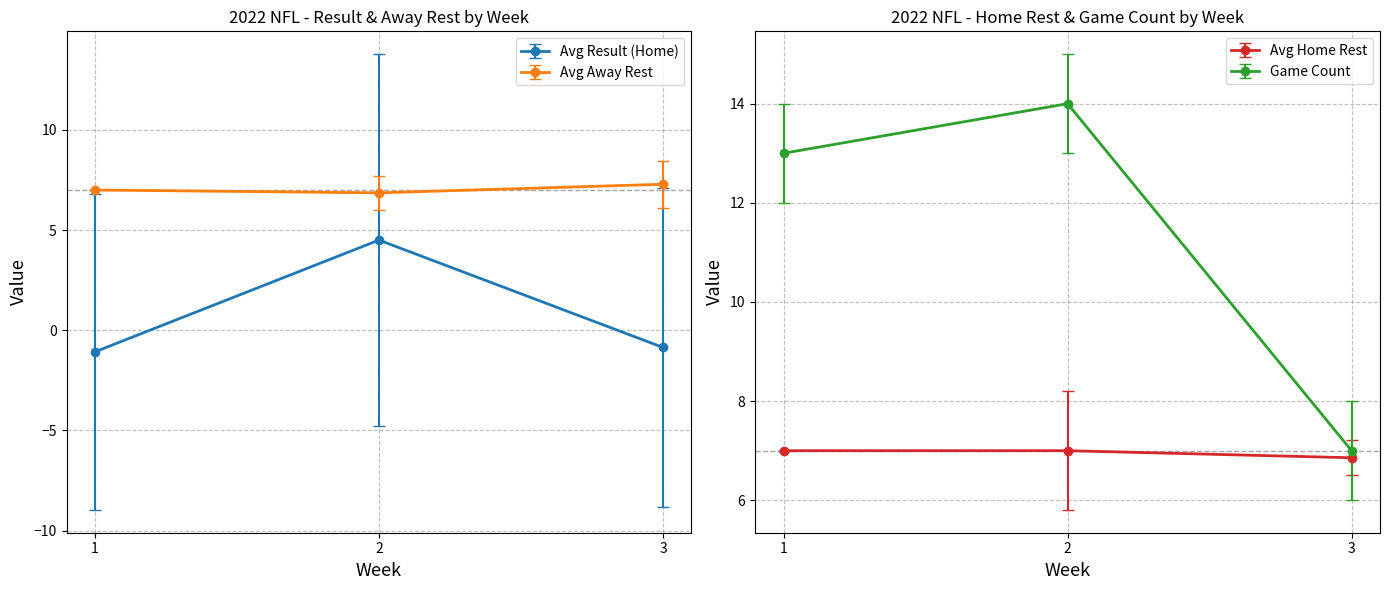

True or false: Avg Home Rest and Game Count intersect in this chart.

False